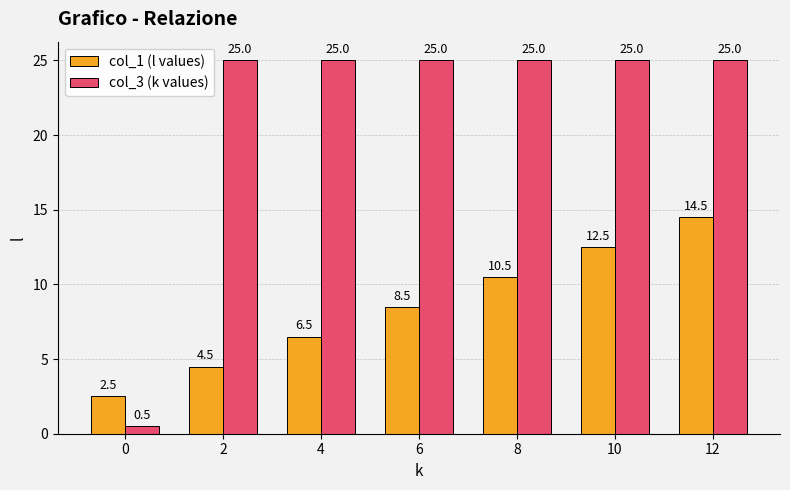

What is the average value of the col_1 (l values) series?

8.5